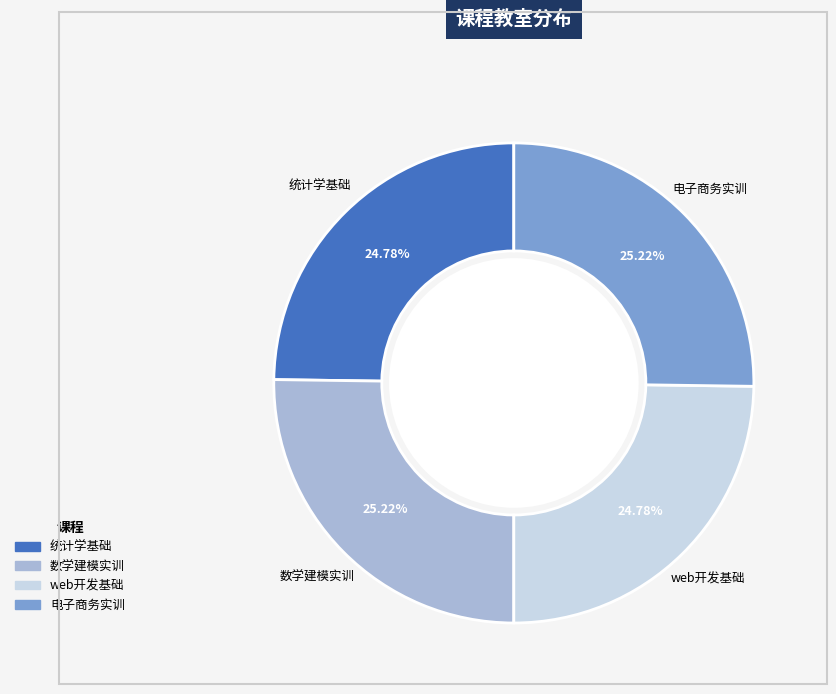

What percentage is the 统计学基础 slice, to the nearest percent?

25%